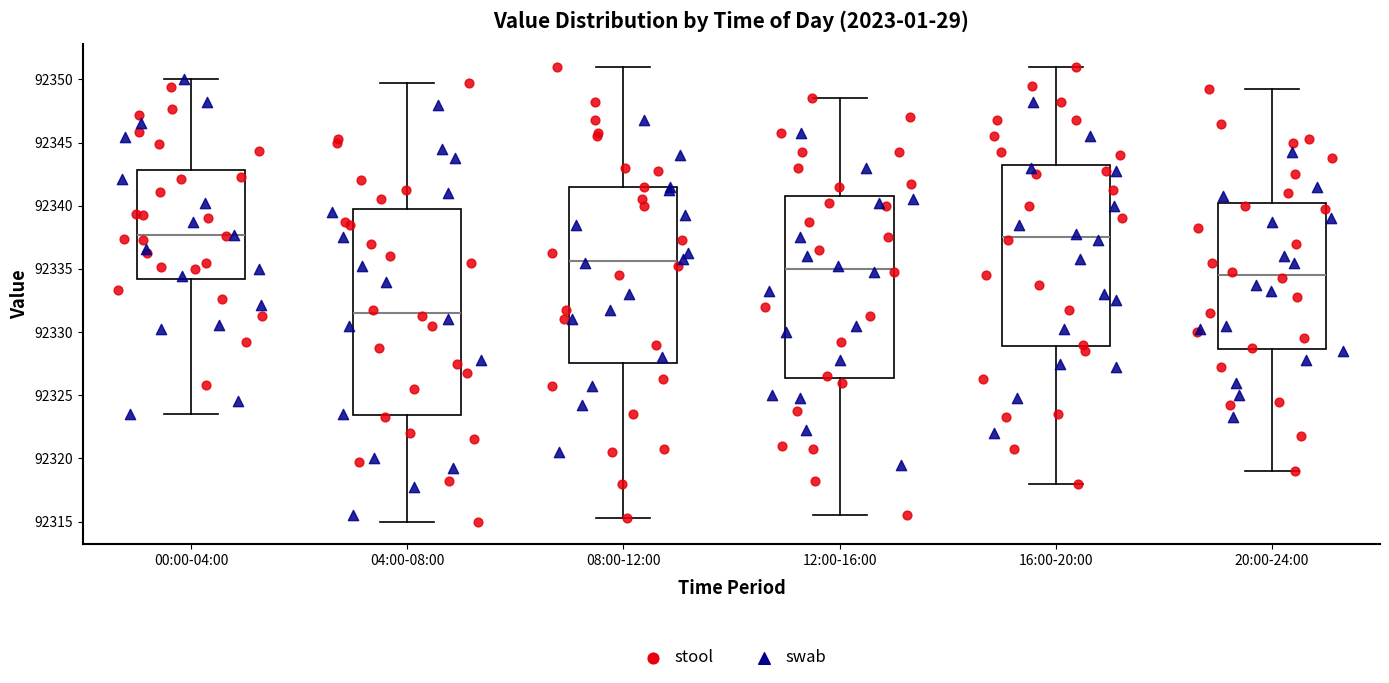

Which box has the lowest median line?

04:00-08:00